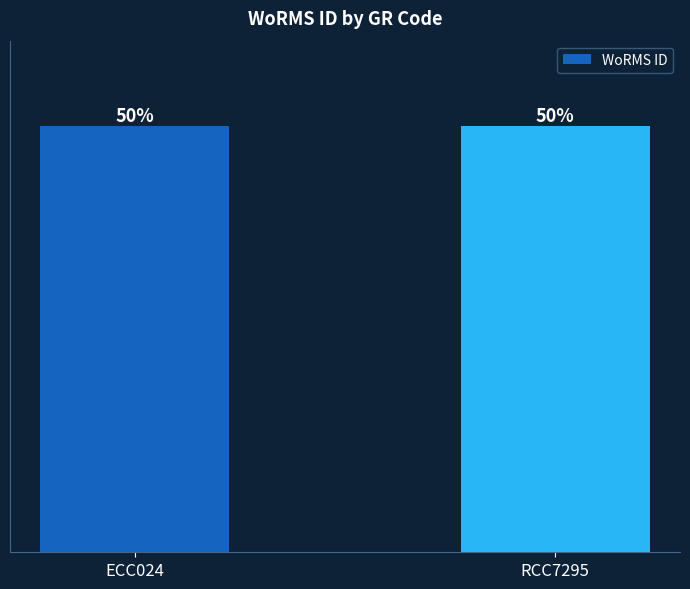

Are the bars horizontal?

No